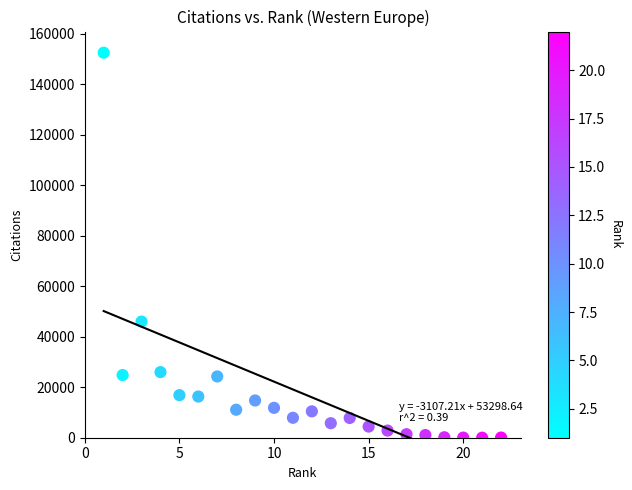

What Y value in the scatter plot is closest to 76282?

46020